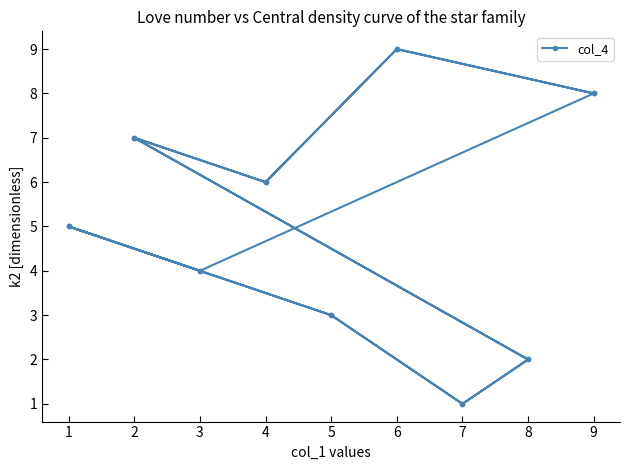

Is this an area chart (filled region under the line)?

No